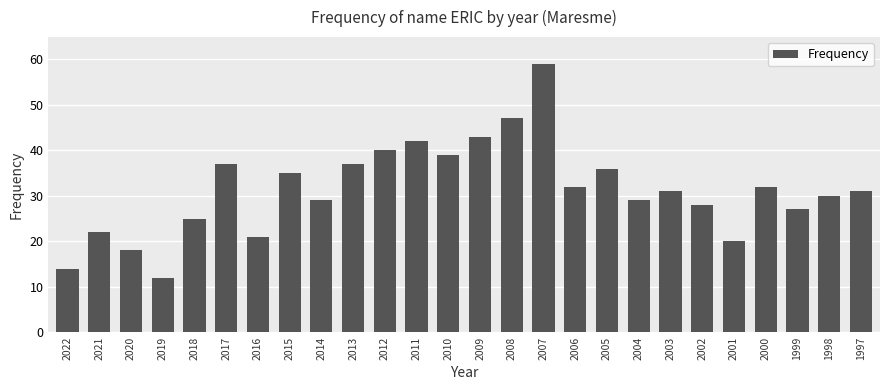

Where is the data nearest to the value 35?

2015